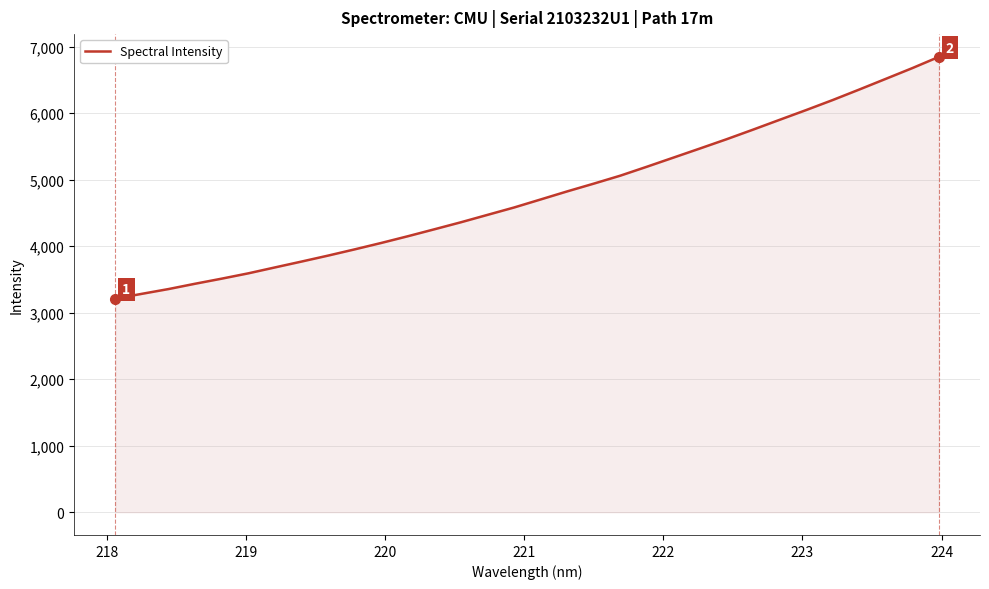

What is the difference between the maximum and minimum values?

3634.7